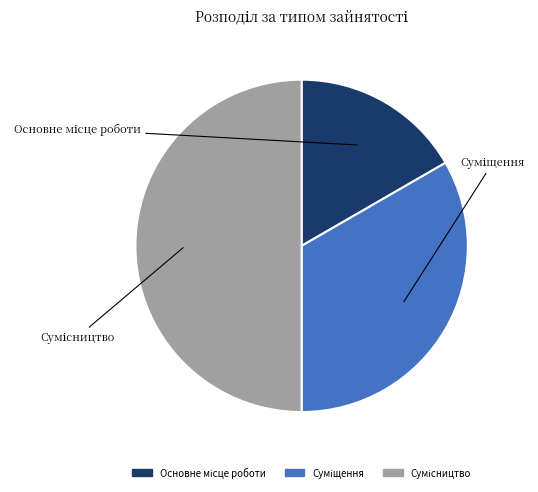

To the nearest percent, what percentage of the pie is Основне місце роботи?

17%